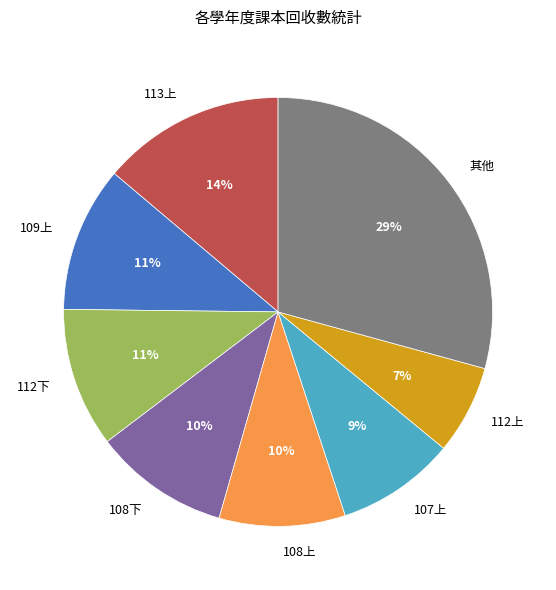

Which category has the smallest portion of the pie?

112上